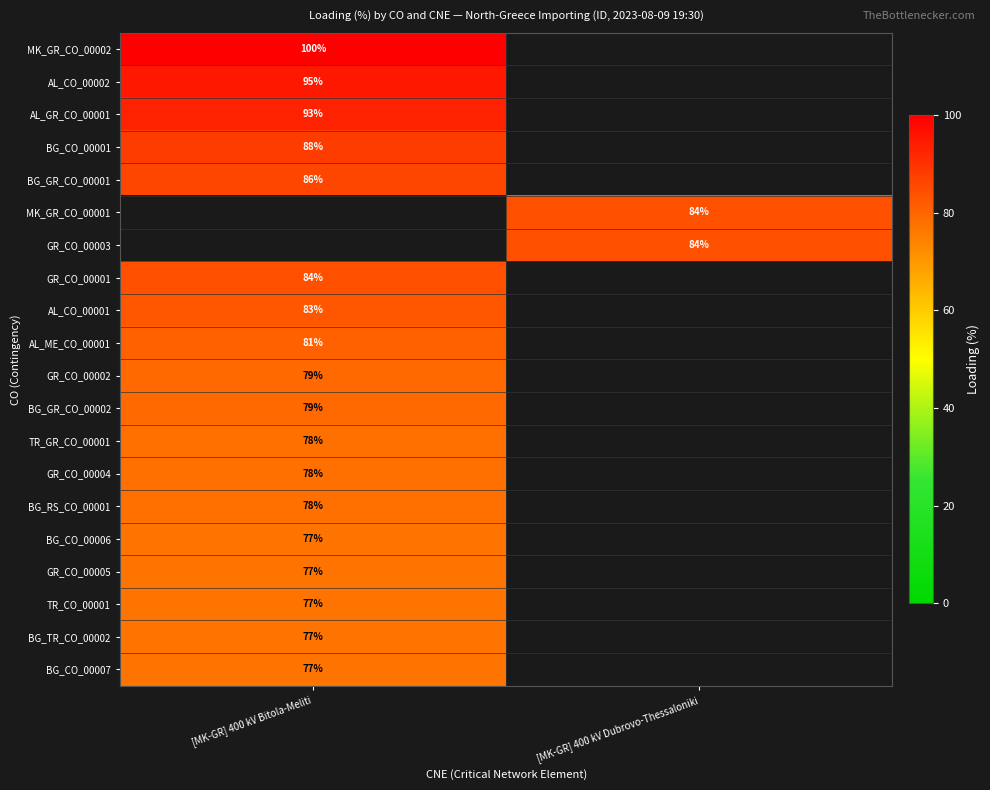

Is it true that BG_RS_CO_00001 equals 78 at [MK-GR] 400 kV Bitola-Meliti?

True